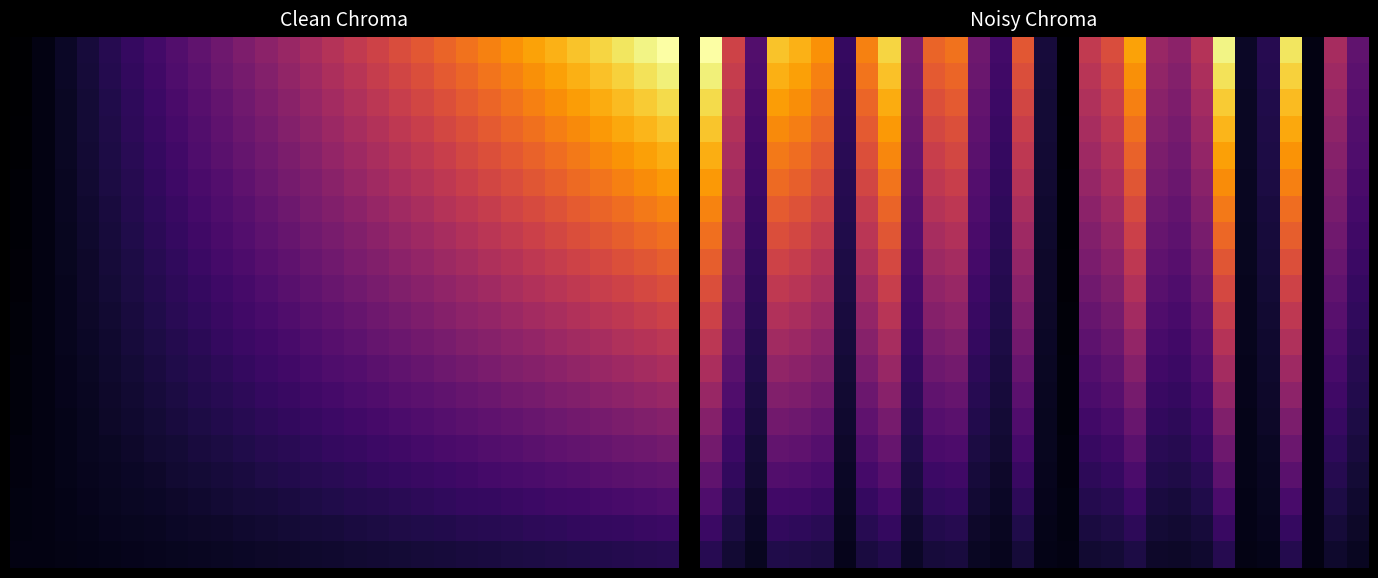

What is the maximum value shown in the chart?

63.0